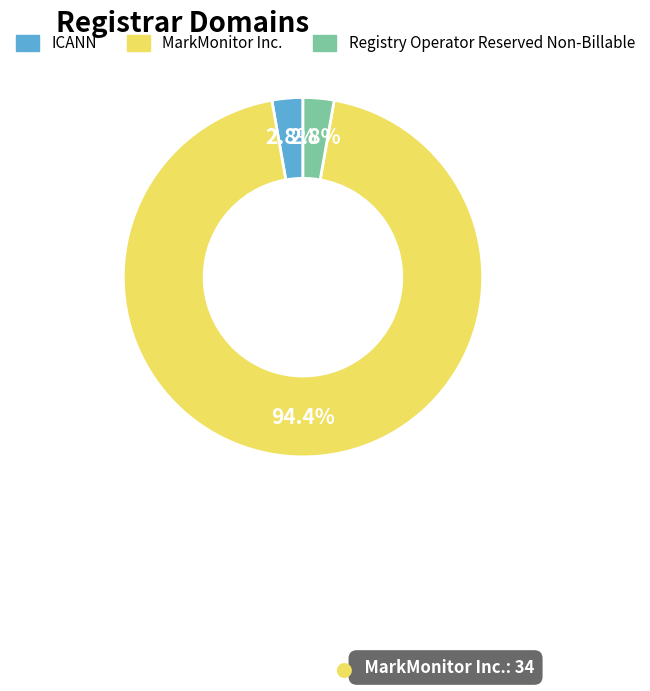

Which category has the biggest portion of the pie?

MarkMonitor Inc.